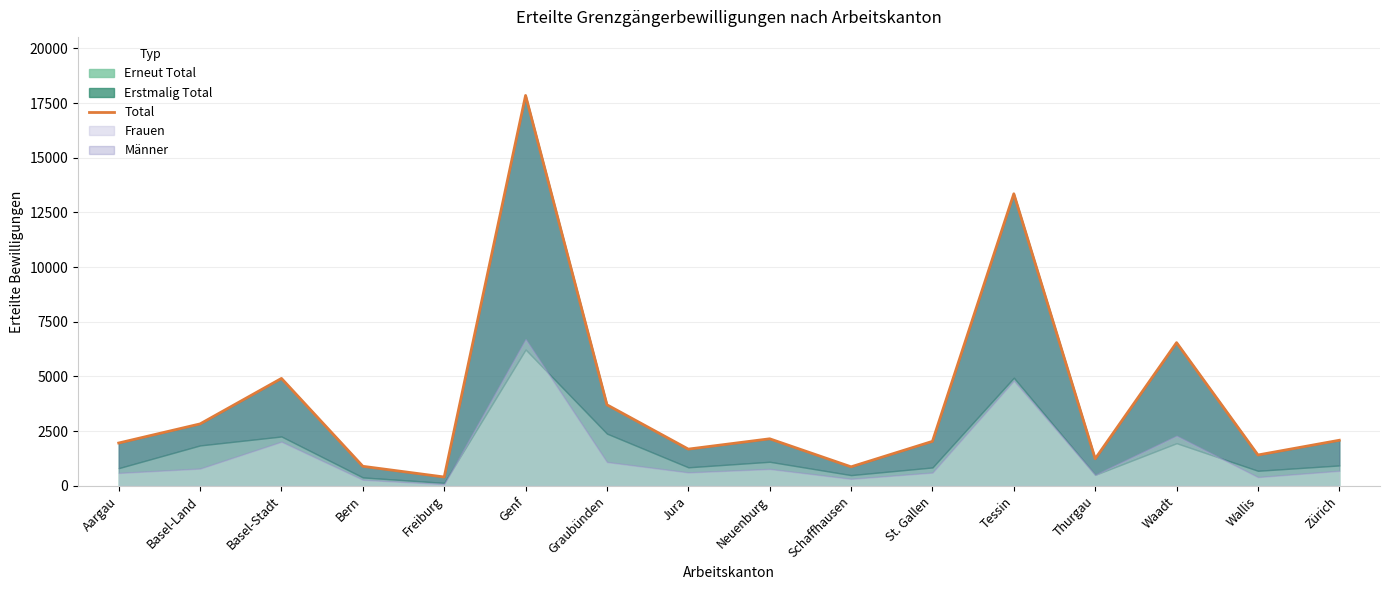

List the labels in order of value, smallest first.

Freiburg, Schaffhausen, Bern, Thurgau, Wallis, Jura, Aargau, St. Gallen, Zürich, Neuenburg, Basel-Land, Graubünden, Basel-Stadt, Waadt, Tessin, Genf